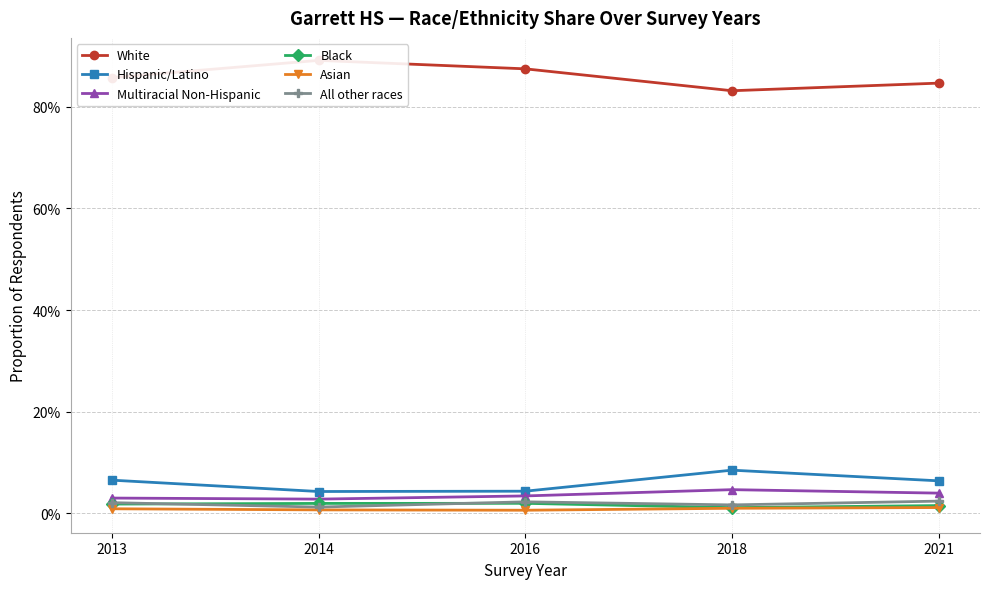

At which label is White closest to 0?

2018